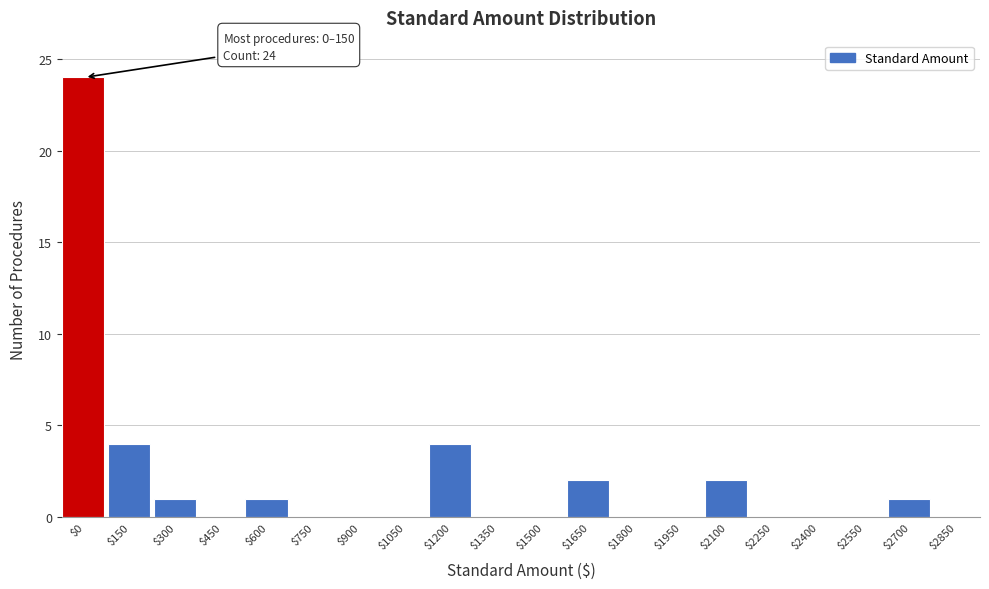

What is the sum of all values?

39